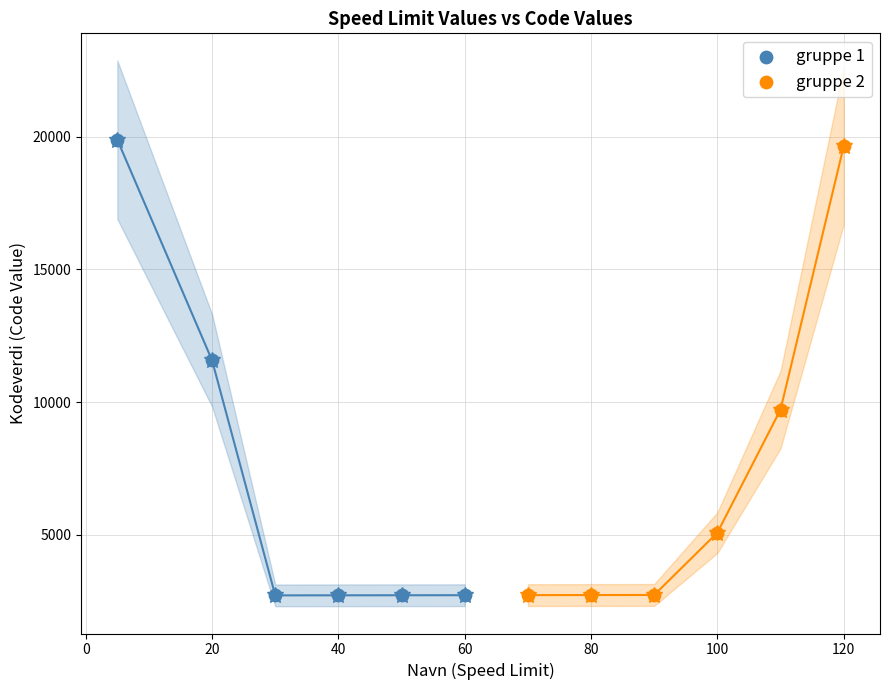

What are all the series names shown in the legend?

gruppe 1, gruppe 2